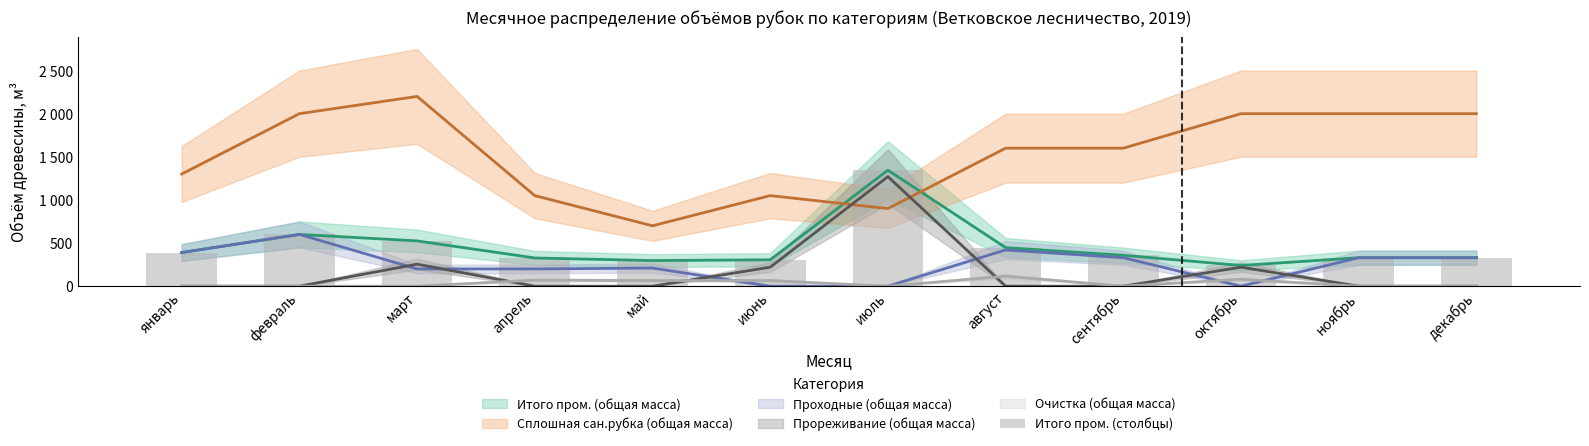

What is the minimum value shown in the chart?

240